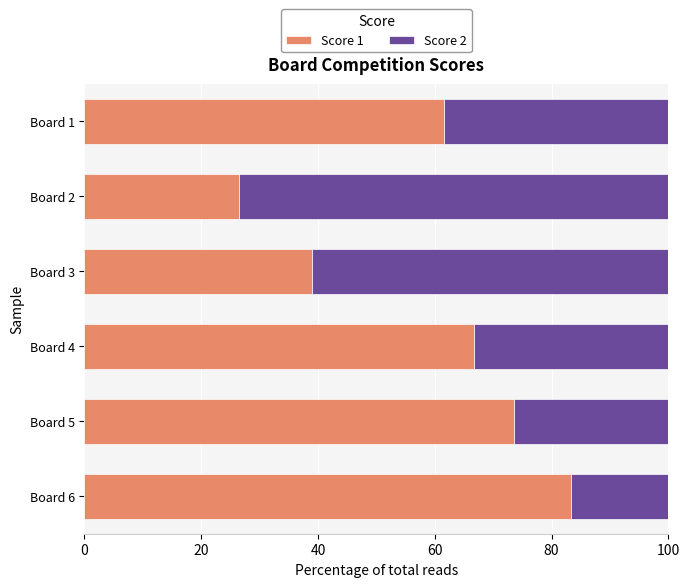

What is the difference between the maximum and minimum values in the Score 1 series?

56.9